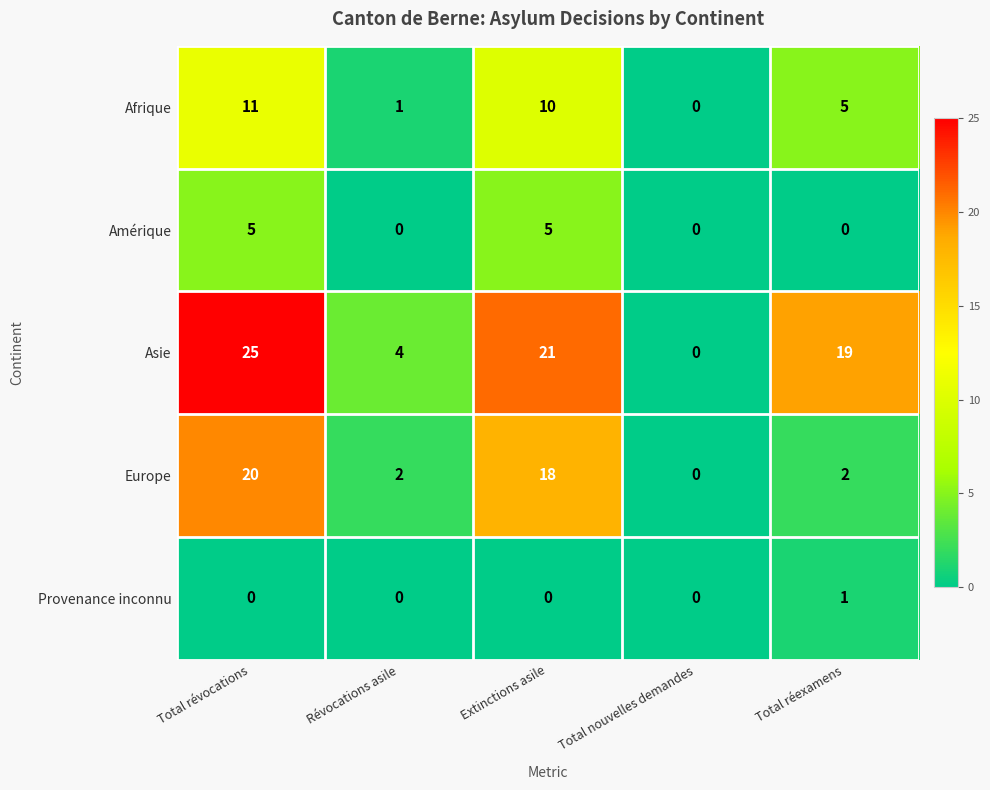

The value of Provenance inconnu at Total révocations is 0. True or false?

True